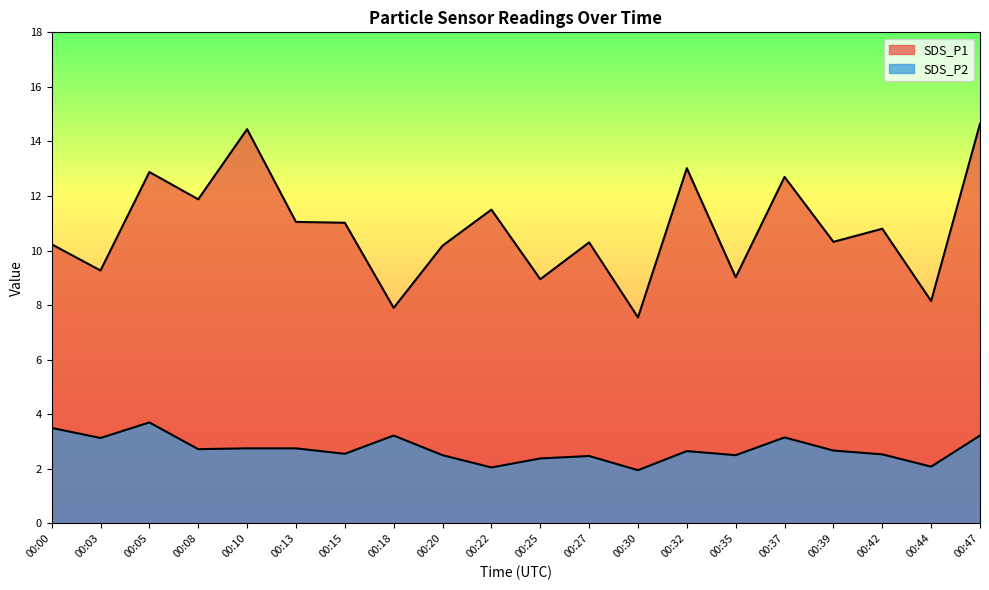

List the labels in order of SDS_P2 value, largest first.

00:05, 00:00, 00:18, 00:47, 00:37, 00:03, 00:10, 00:13, 00:08, 00:39, 00:32, 00:15, 00:42, 00:20, 00:35, 00:27, 00:25, 00:44, 00:22, 00:30